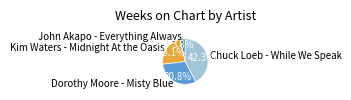

Does John Akapo - Everything Always represent more than half of the total?

No